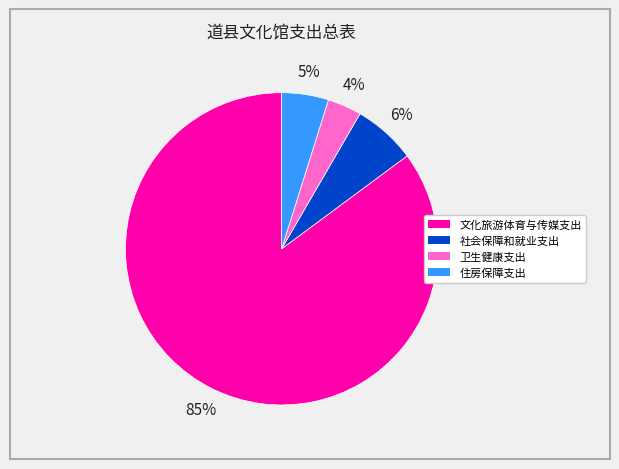

To the nearest percent, what portion does 卫生健康支出 represent?

4%